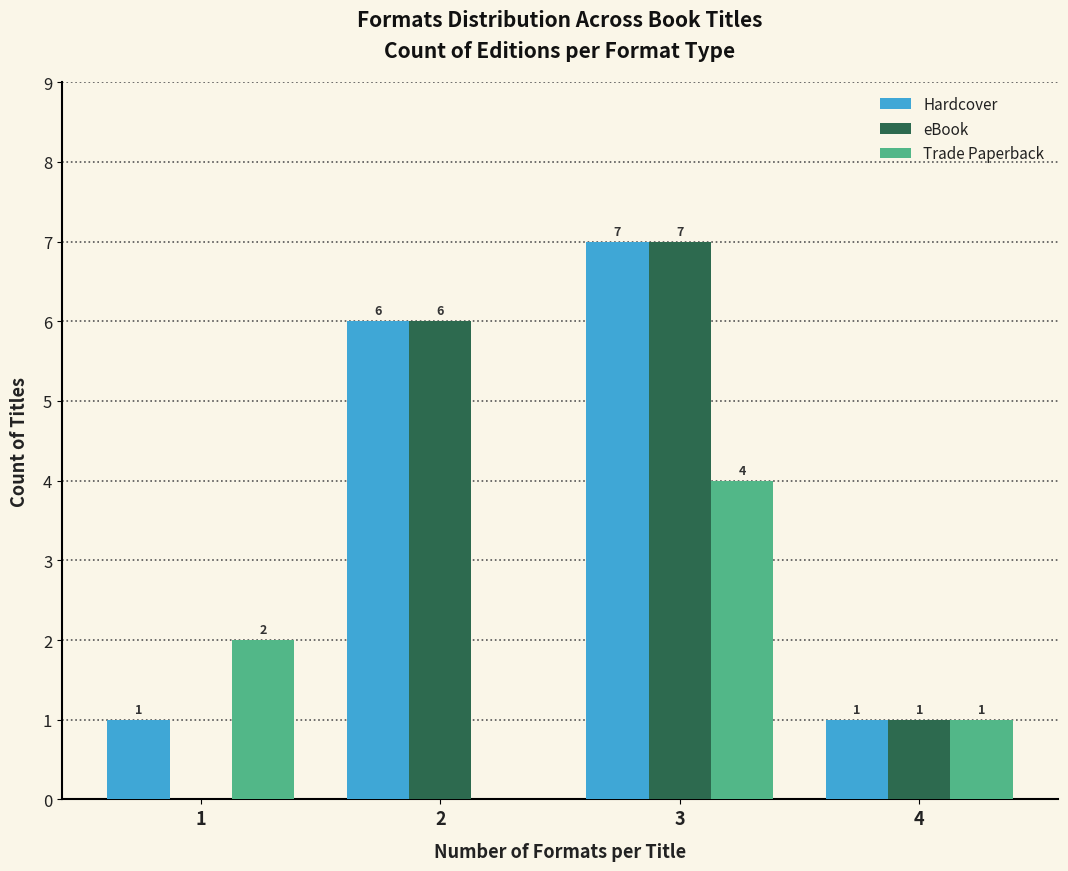

Reading left to right, extract all data points from this chart.

Hardcover: 1=1	2=6	3=7	4=1
eBook: 1=0	2=6	3=7	4=1
Trade Paperback: 1=2	2=0	3=4	4=1